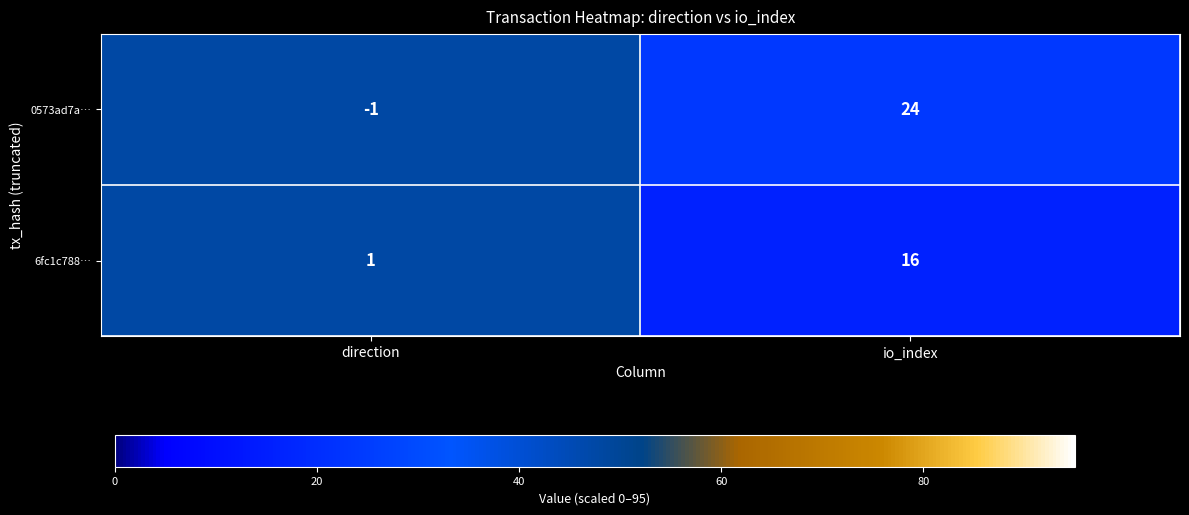

How many values in the 0573ad7a… series are below 24?

1